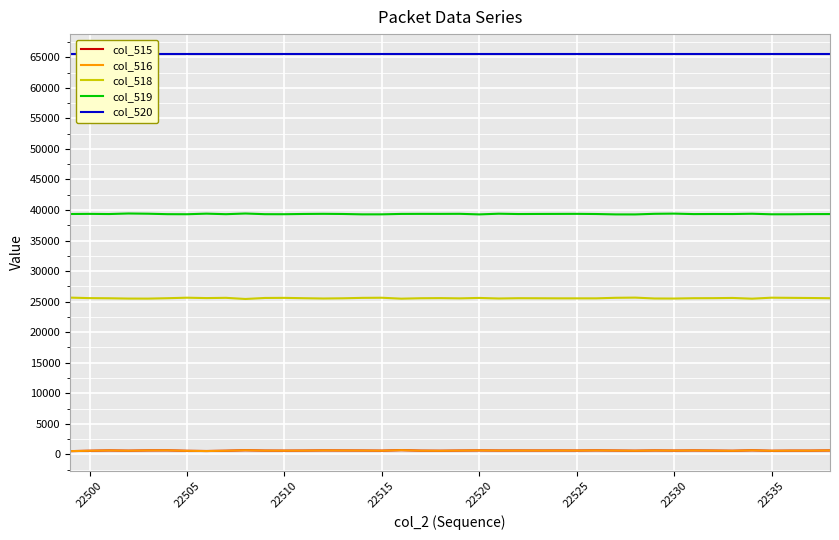

True or false: col_519 has a value of 39364 at 22500.

True